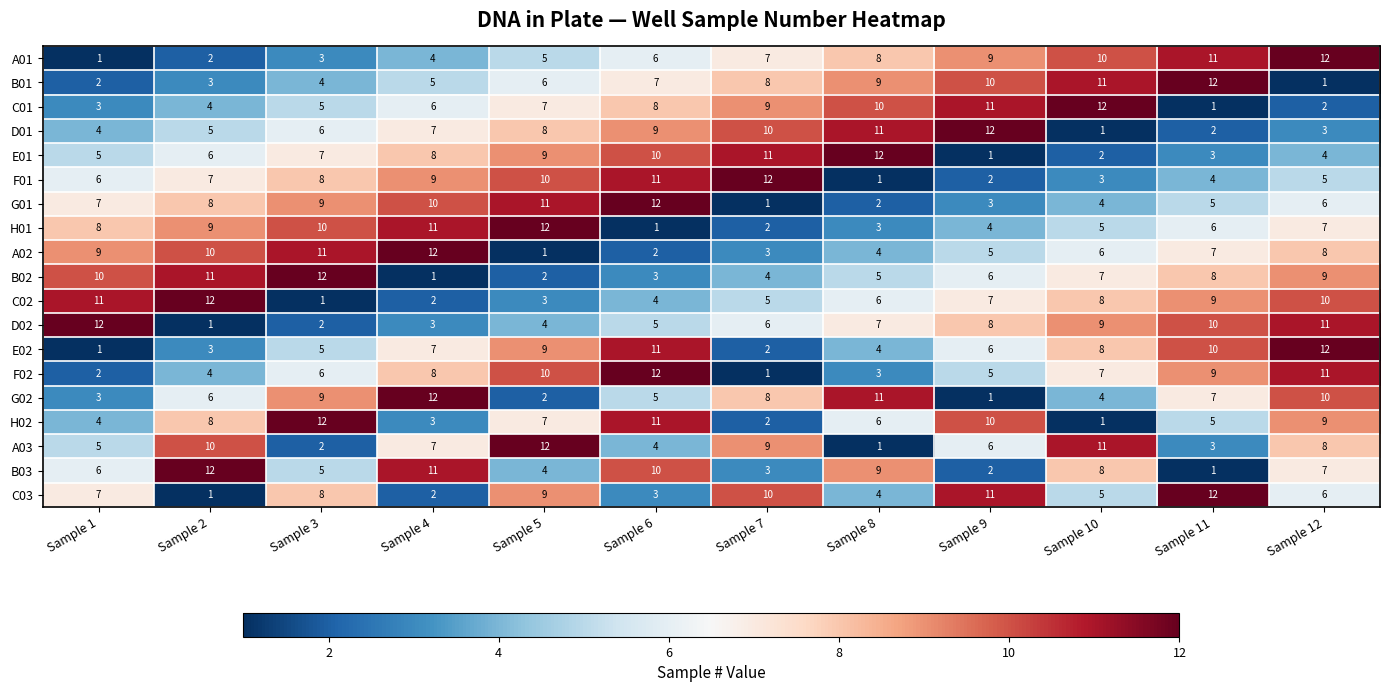

List the labels in order of E02 value, largest first.

Sample 12, Sample 6, Sample 11, Sample 5, Sample 10, Sample 4, Sample 9, Sample 3, Sample 8, Sample 2, Sample 7, Sample 1